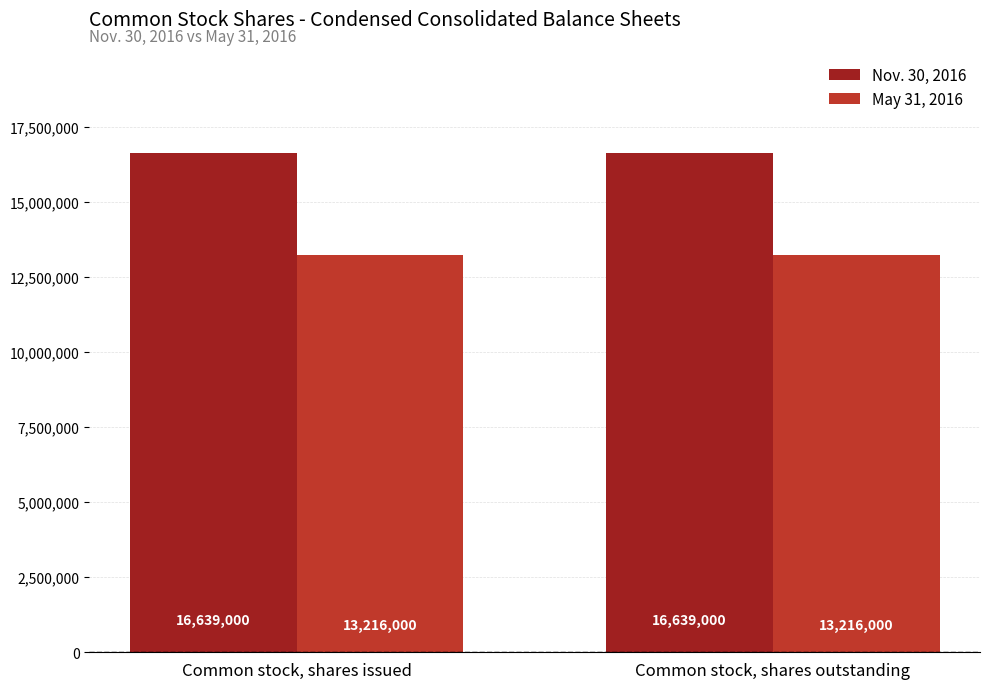

Reading left to right, transcribe all the data shown in this chart.

Nov. 30, 2016: Common stock, shares issued=16639000	Common stock, shares outstanding=16639000
May 31, 2016: Common stock, shares issued=13216000	Common stock, shares outstanding=13216000